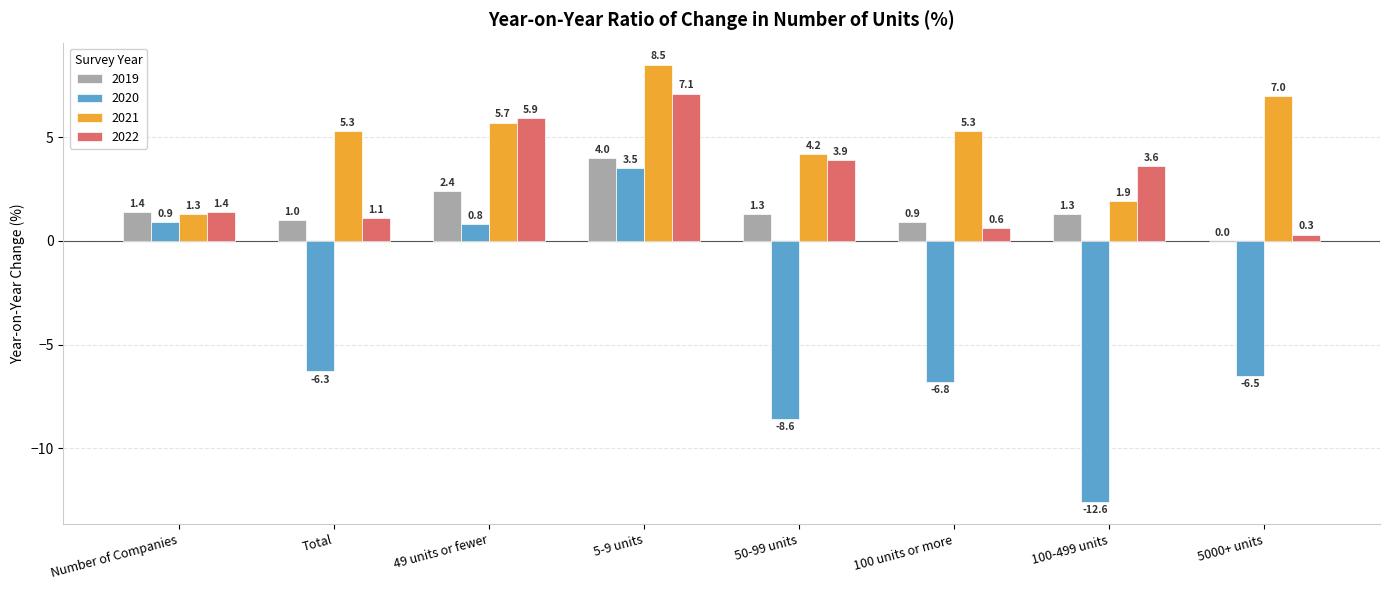

What is the sum of all 2020 values?

-35.6